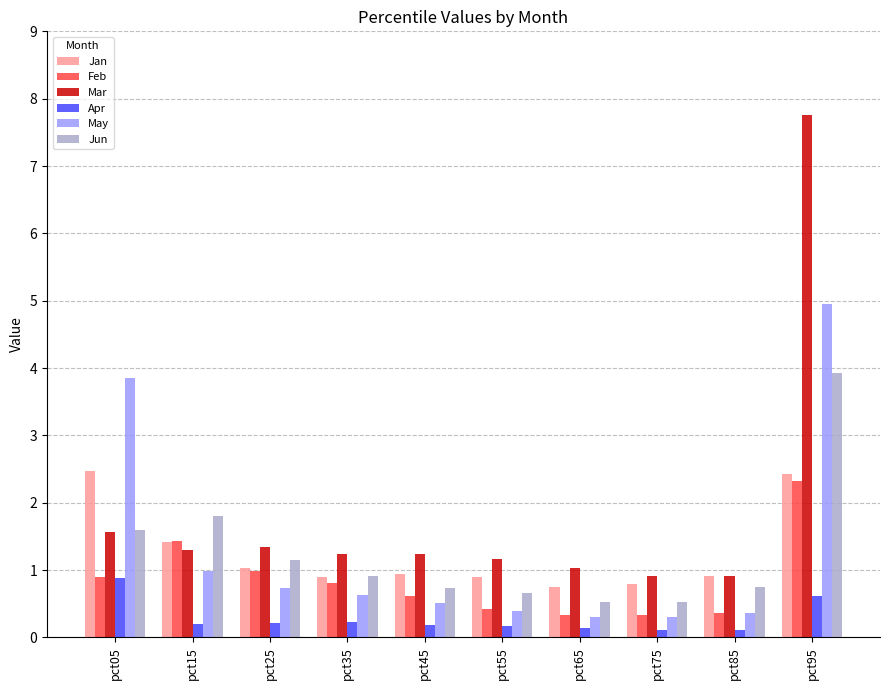

What is the value of the Mar bar at the 9th from the left?

0.9